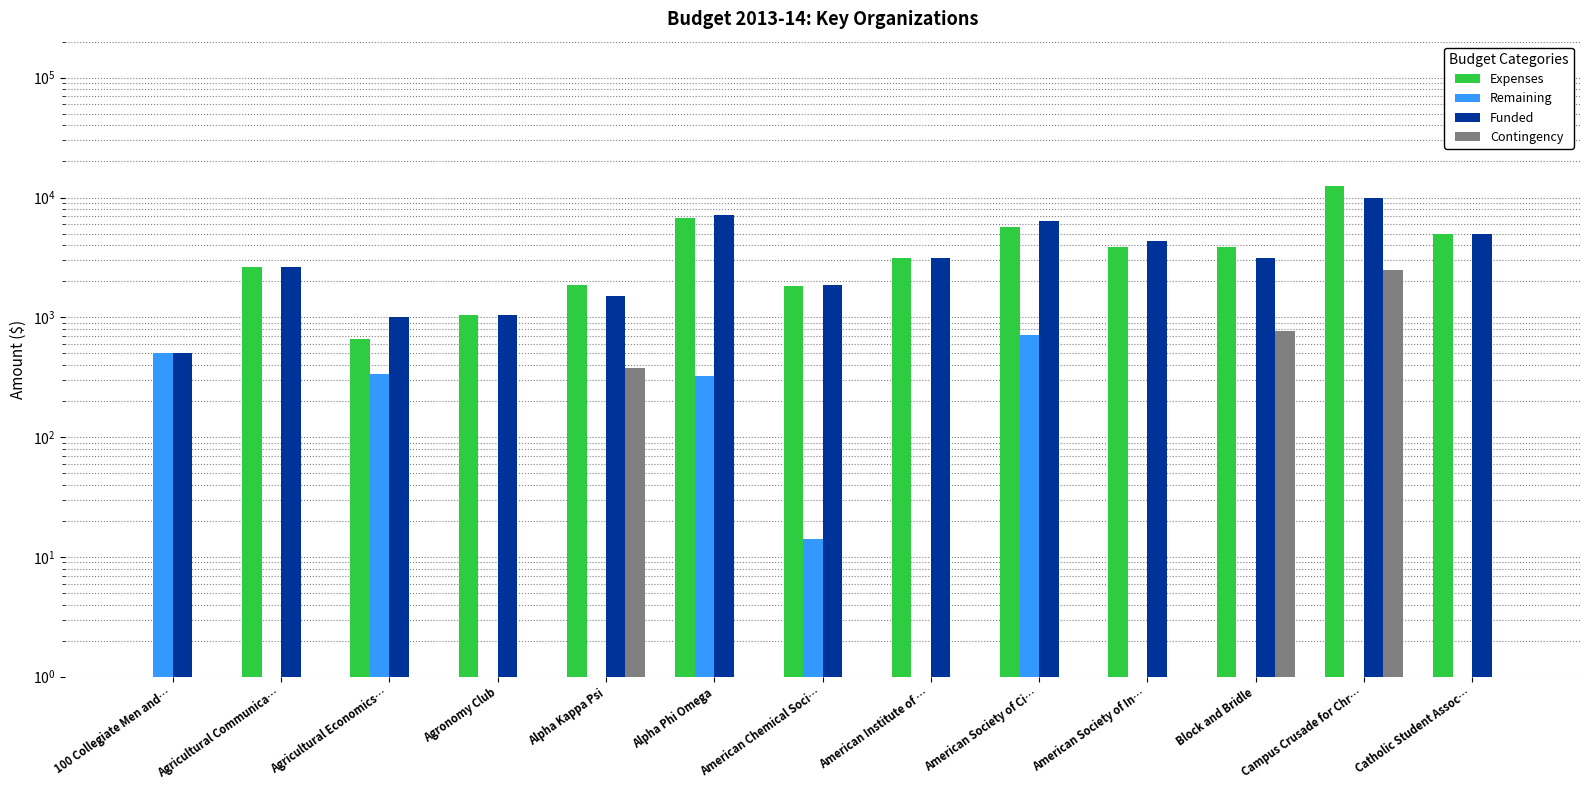

Is it true that Remaining equals 1.7 at American Society of In…?

False